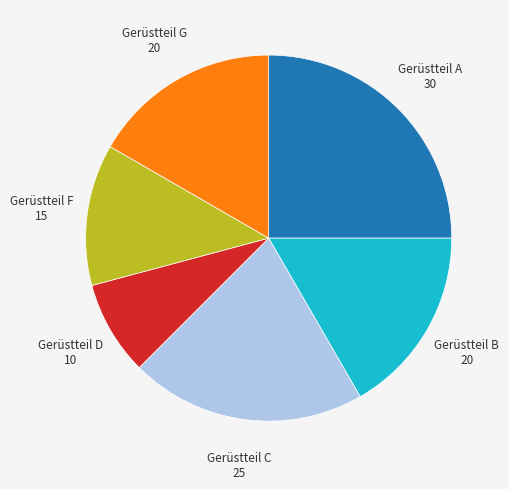

The Gerüstteil B slice represents 31% of the pie. True or false?

False